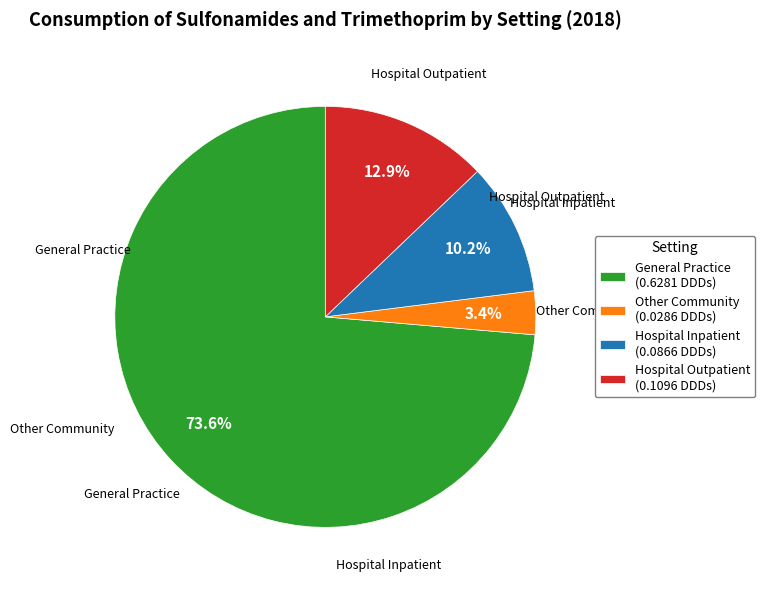

True or false: General Practice accounts for 74% of the total.

True